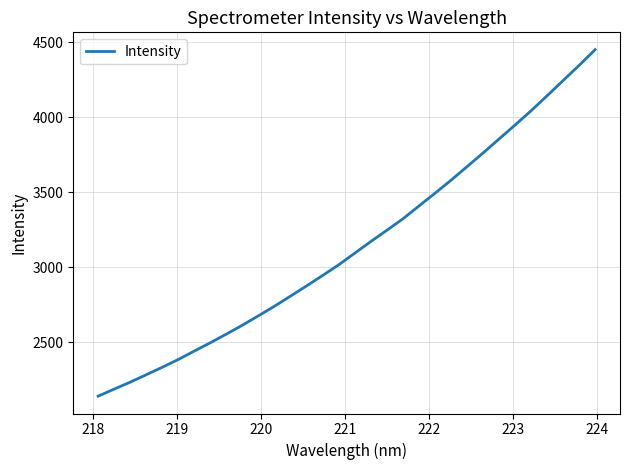

How many series are shown in this chart?

1